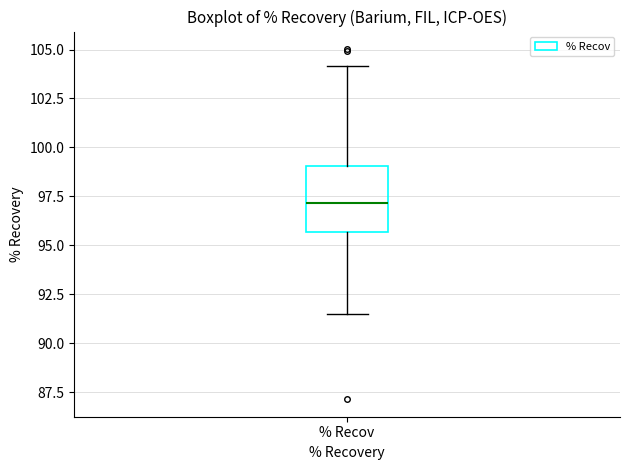

Transcribe this box plot: give where the median line is, the range the box spans, and where the two whiskers end, as read against the y-axis. The values are not printed on the chart, so give them approximately, as read against the axis.

median 97.0, box 95.5 to 99.0, whiskers 91.5 to 104.0